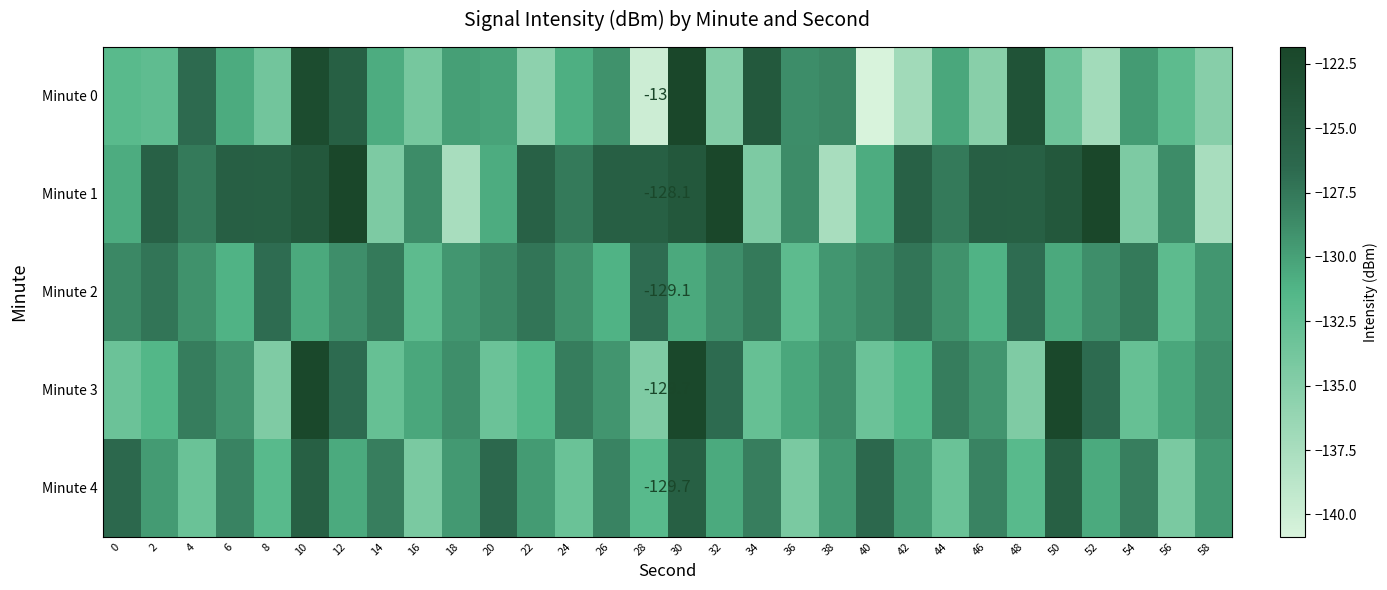

Which series has the largest total across all categories?

Minute 1